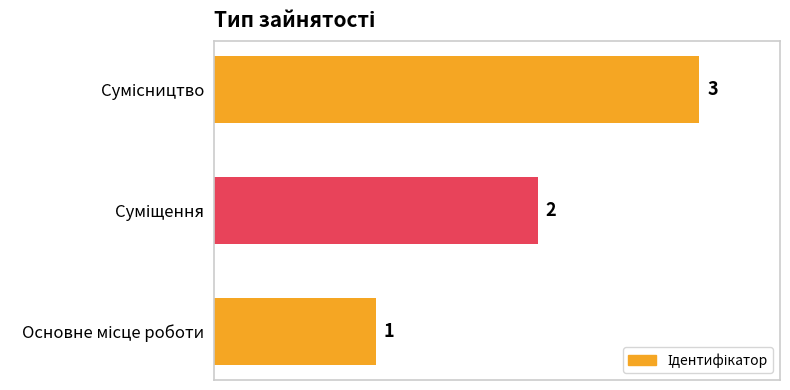

Count the values in the range 1 to 3.

3